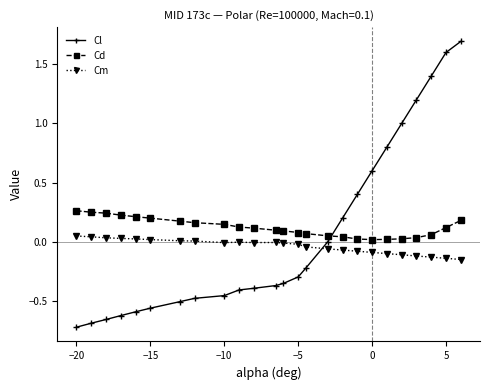

Rank the series by their average value, from highest to lowest.

Cd, Cl, Cm